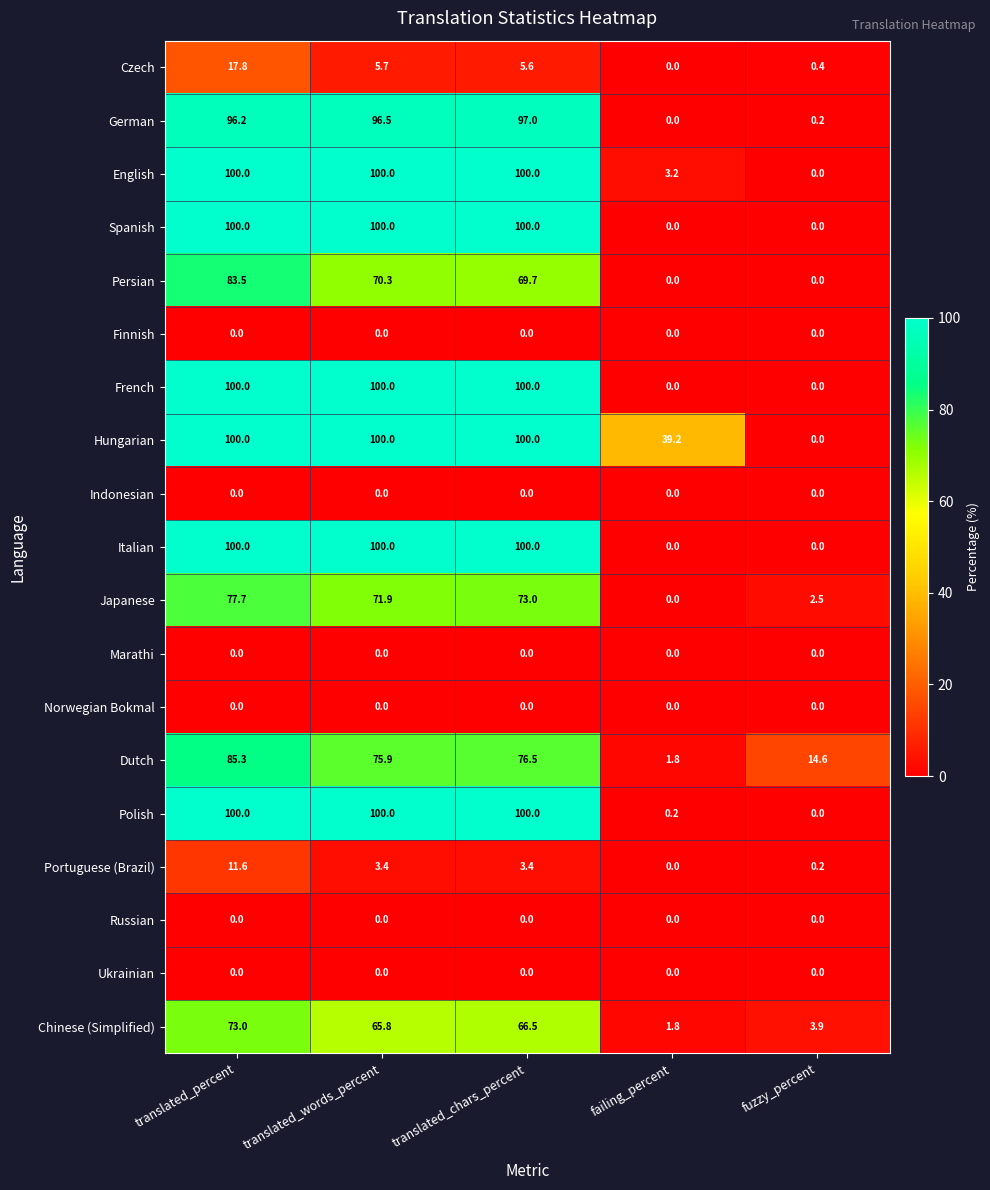

The English series shows 3.2 at failing_percent. True or false?

True